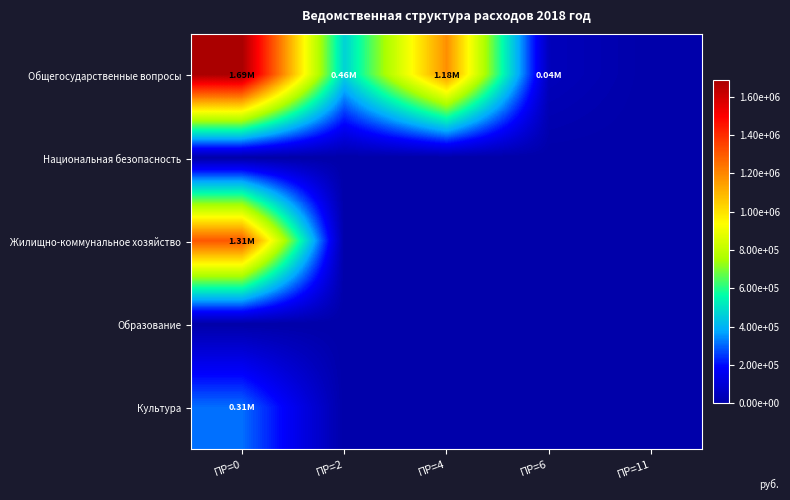

Reading left to right, list all the values displayed in this chart.

Общегосударственные вопросы: ПР=0=1687200	ПР=2=464300	ПР=4=1182800	ПР=6=40100	ПР=11=0
Национальная безопасность: ПР=0=0	ПР=2=0	ПР=4=0	ПР=6=0	ПР=11=0
Жилищно-коммунальное хозяйство: ПР=0=1308600	ПР=2=0	ПР=4=0	ПР=6=0	ПР=11=0
Образование: ПР=0=0	ПР=2=0	ПР=4=0	ПР=6=0	ПР=11=0
Культура: ПР=0=312000	ПР=2=0	ПР=4=0	ПР=6=0	ПР=11=0